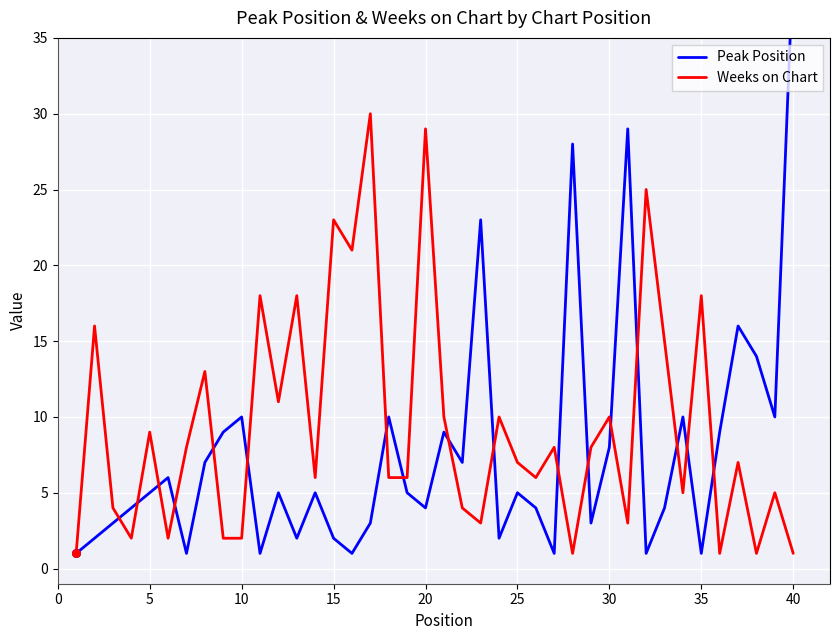

At how many categories does at least one series exceed 23?

6